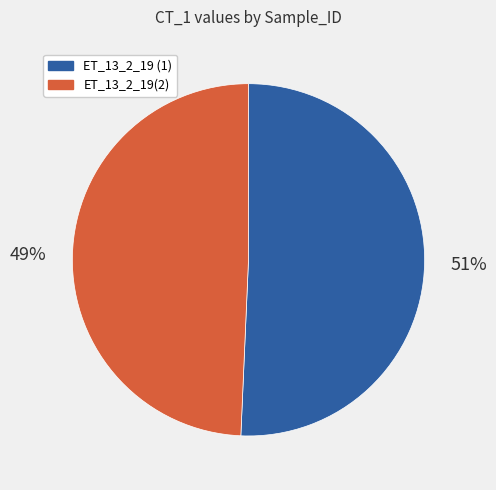

The ET_13_2_19 (1) slice represents 56% of the pie. True or false?

False